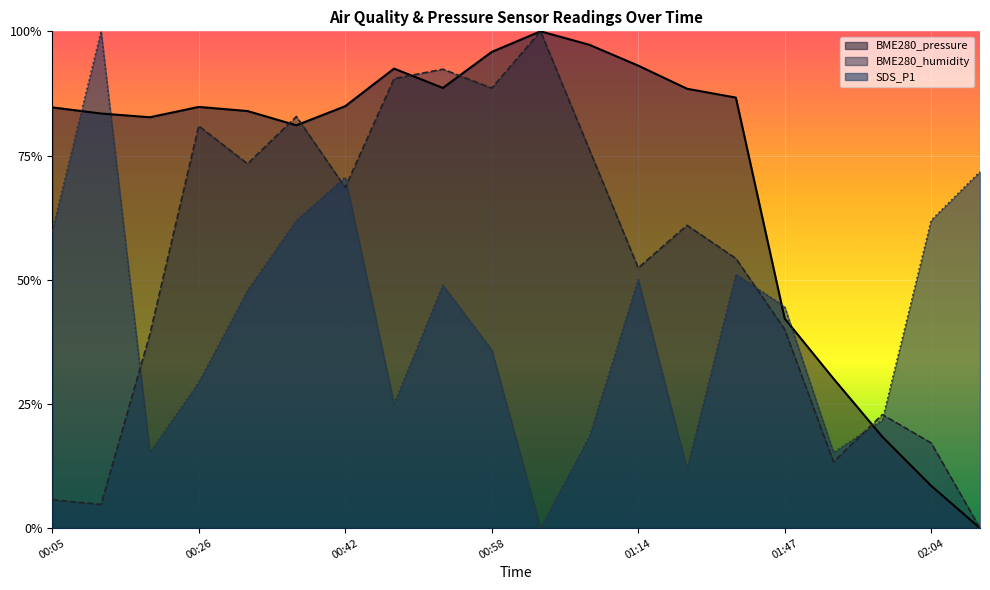

Reading left to right, extract all data points from this chart.

BME280_pressure: 0.8	0.8	0.8	0.8	0.8	0.8	0.8	0.9	0.9	1.0	1.0	1.0	0.9	0.9	0.9	0.4	0.3	0.2	0.1	0.0
SDS_P1: 0.6	1.0	0.2	0.3	0.5	0.6	0.7	0.2	0.5	0.4	0.0	0.2	0.5	0.1	0.5	0.4	0.2	0.2	0.6	0.7
BME280_humidity: 0.1	0.0	0.4	0.8	0.7	0.8	0.7	0.9	0.9	0.9	1.0	0.8	0.5	0.6	0.5	0.4	0.1	0.2	0.2	0.0